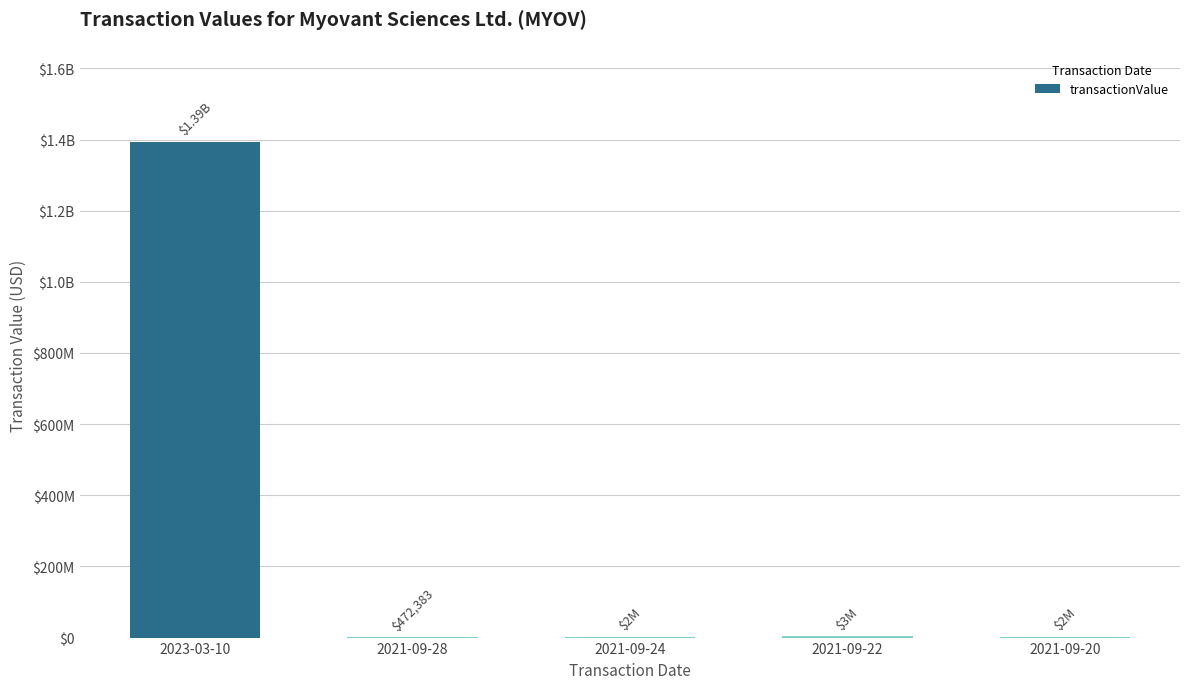

What is the label of the 4th bar from the right?

2021-09-28